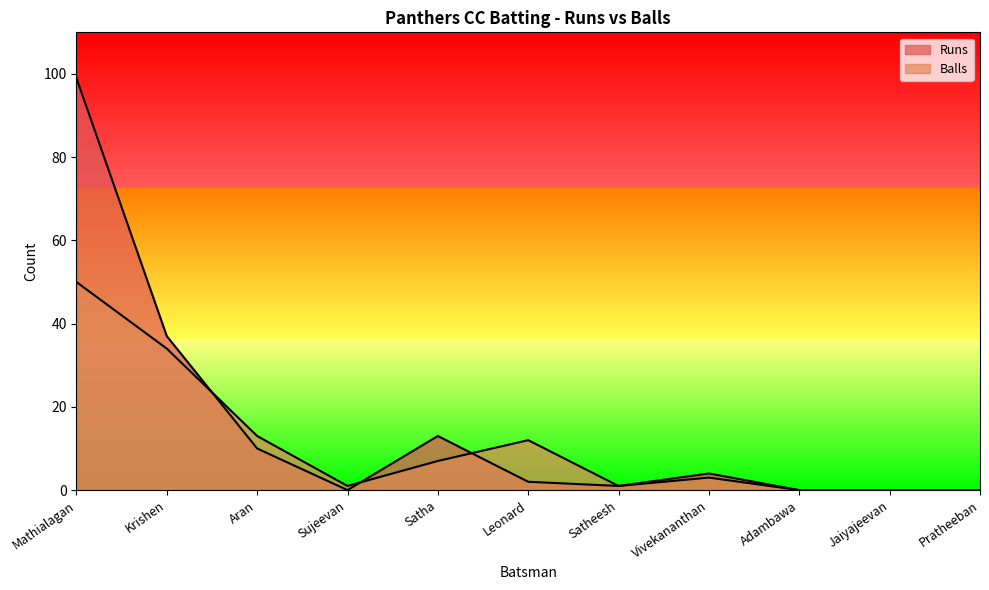

Where do Balls and Runs first cross each other?

Krishen and Aran